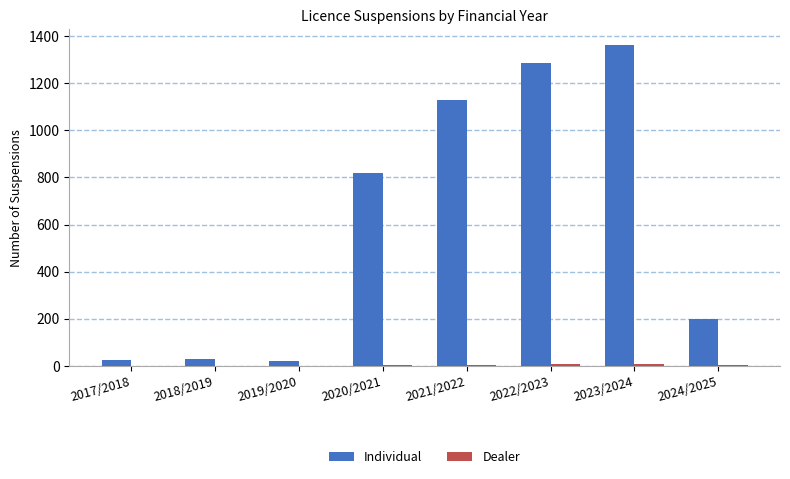

At which category is the sum across all series the highest?

2023/2024